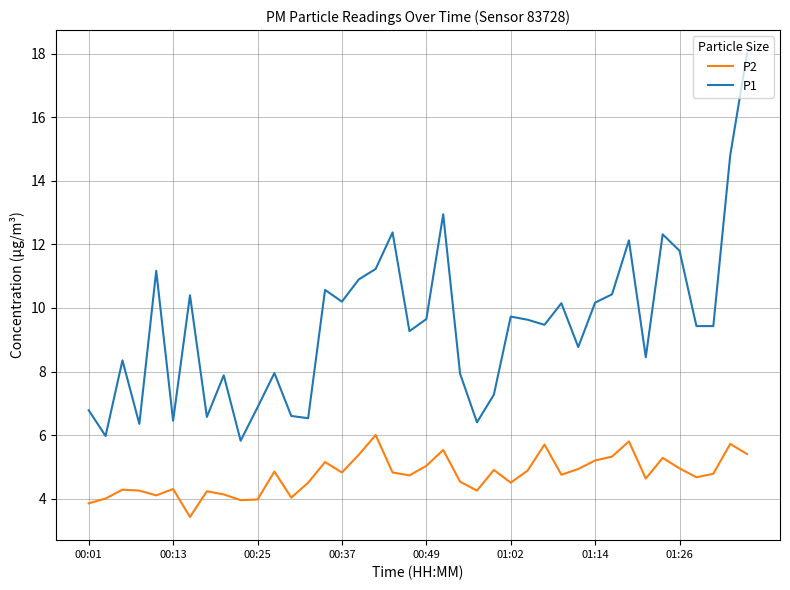

List the series in order of their peak value, lowest first.

P2, P1